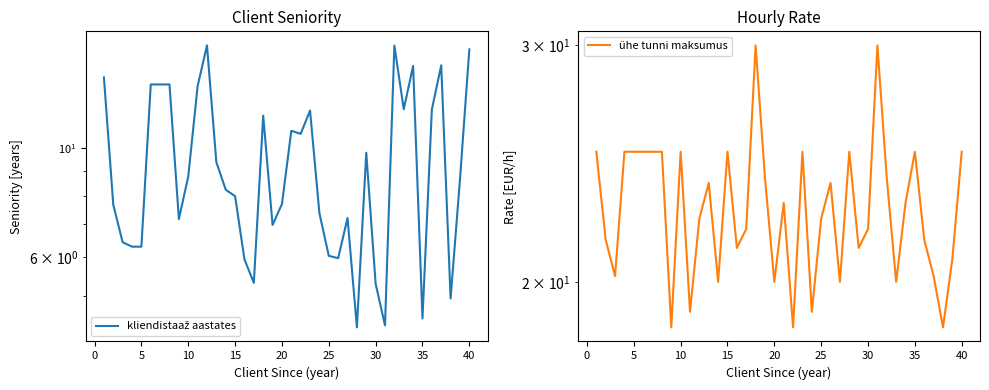

What is the sum of the kliendistaaž aastates values at 20 and 25?

13.7